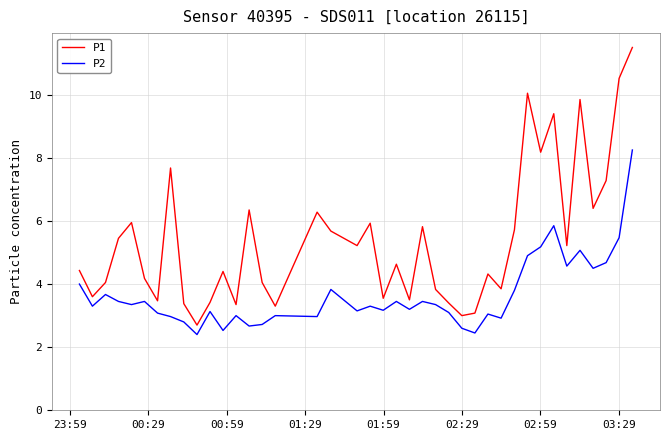

True or false: P1 and P2 cross at least once.

False